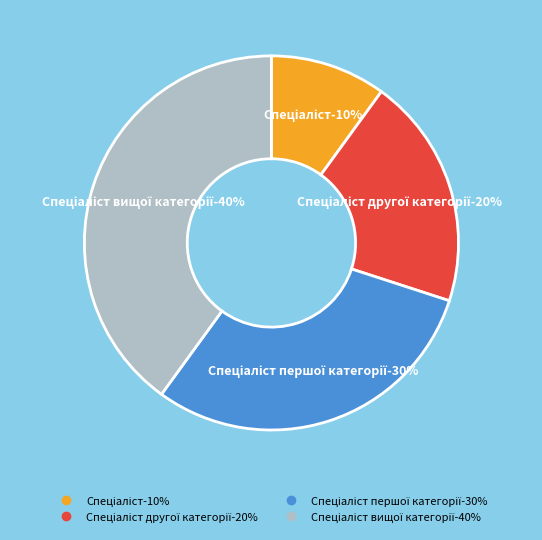

The Спеціаліст другої категорії slice represents 20% of the pie. True or false?

True